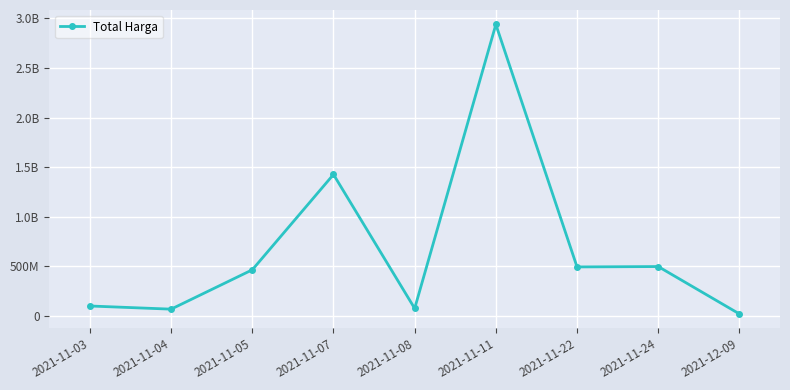

Is this an area chart (filled region under the line)?

No